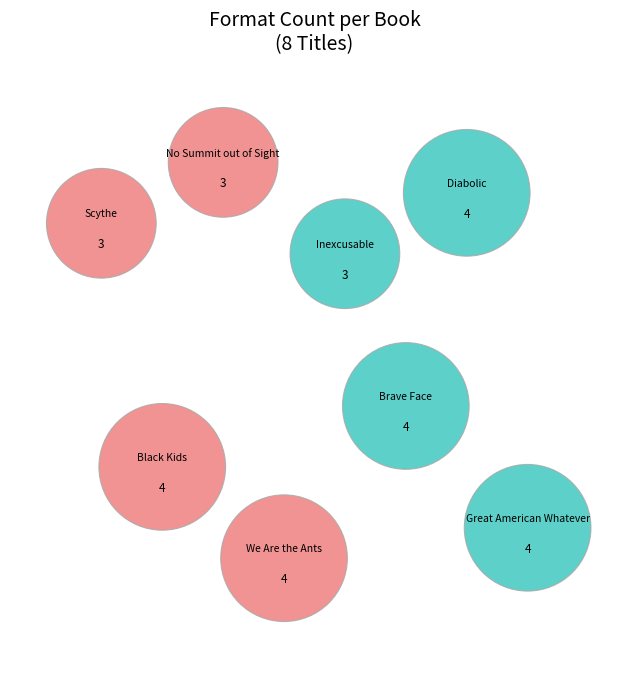

How many segments does this pie chart have?

8